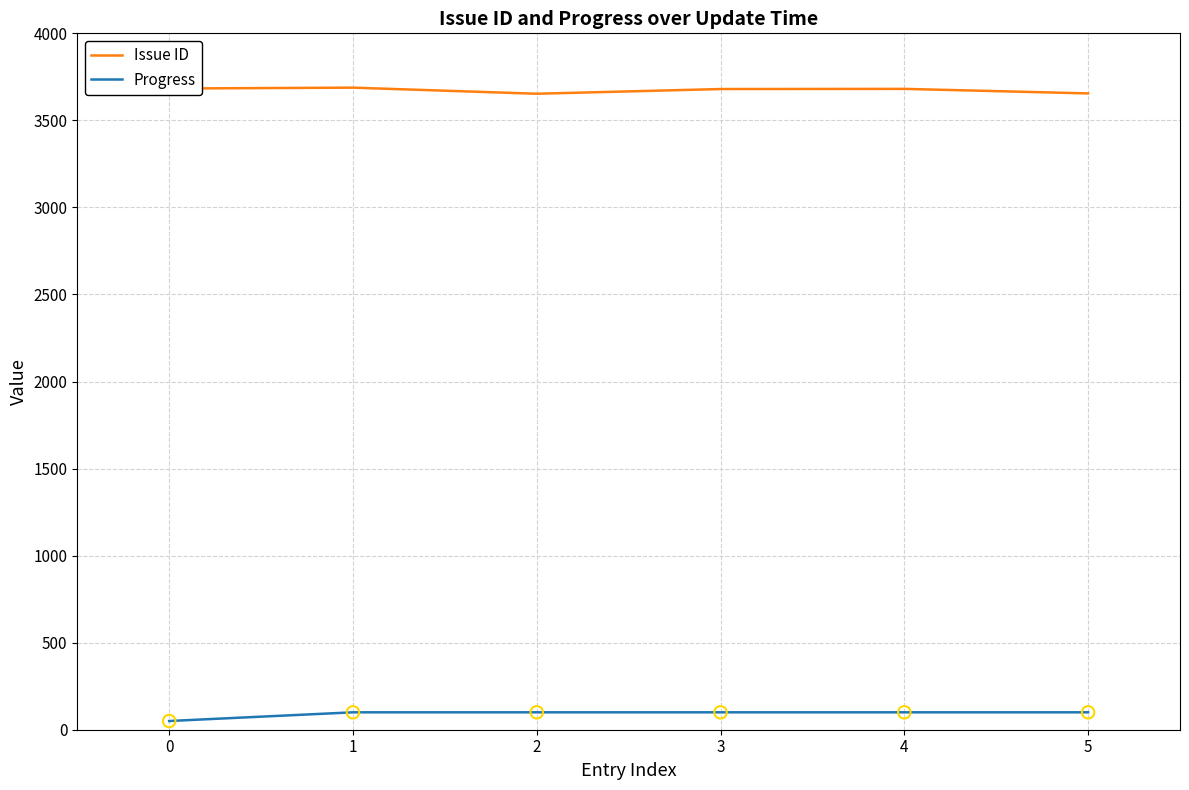

What is the difference between the highest and lowest values at 2?

3553